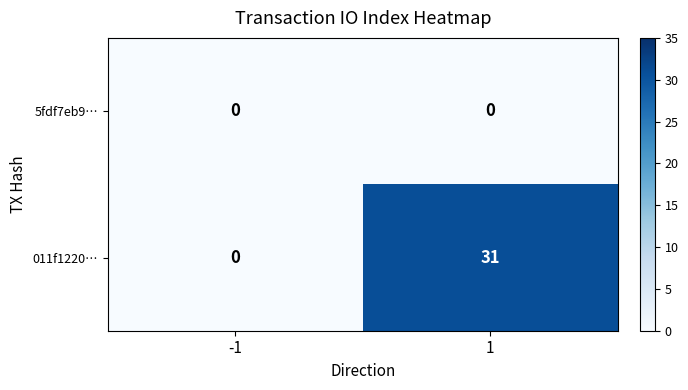

Which series changed the most between -1 and 1?

011f1220…